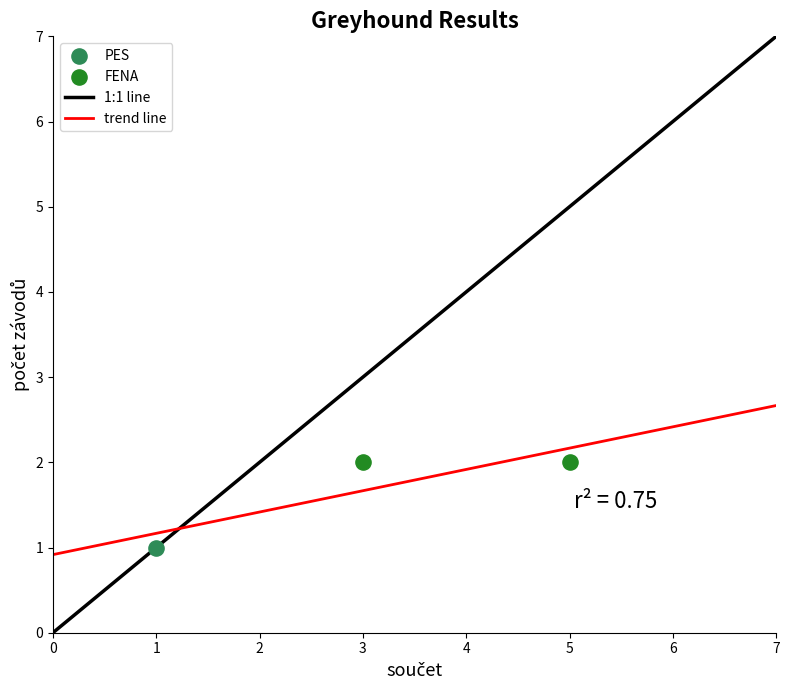

Which series contains the lowest Y value?

PES